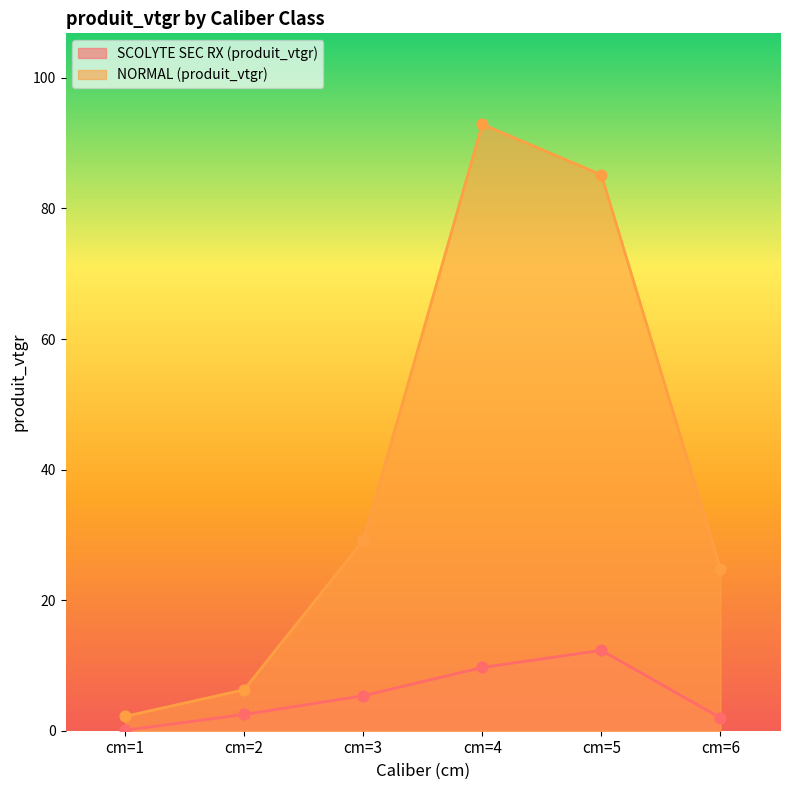

At how many categories does at least one series exceed 34?

2